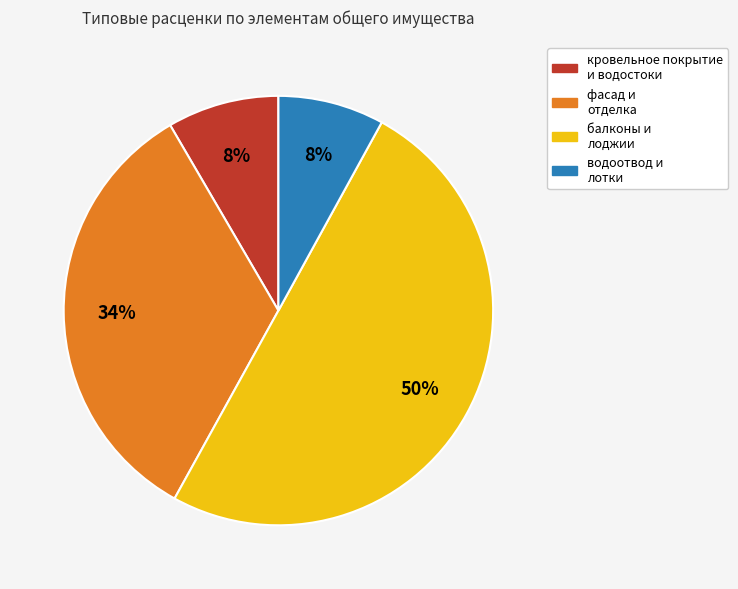

To the nearest percent, what is the difference between the largest and smallest slice percentages?

42%